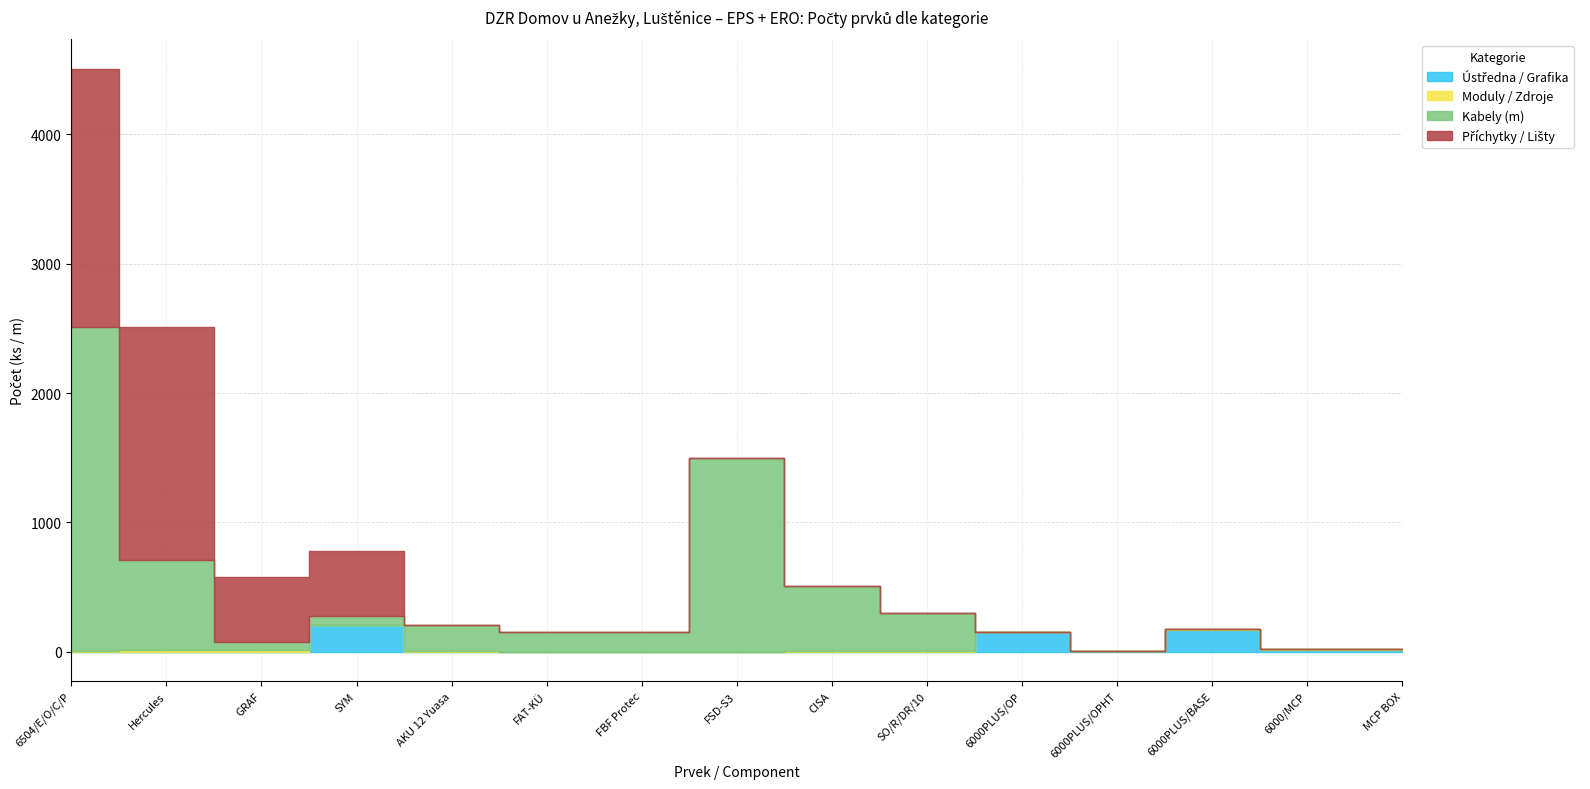

Which series has the largest range (max minus min)?

Kabely (m)